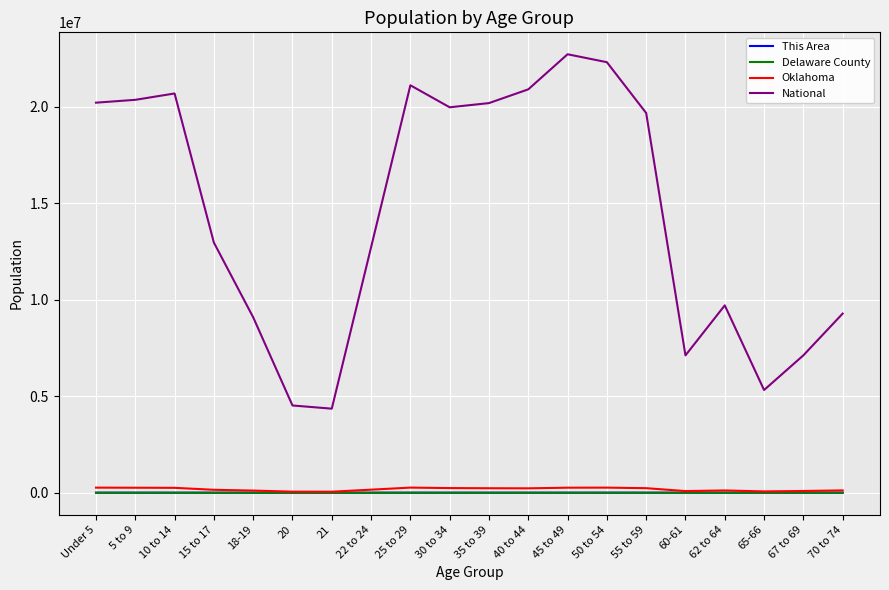

Is the value of National at 20 greater than the value of Oklahoma at 25 to 29?

Yes